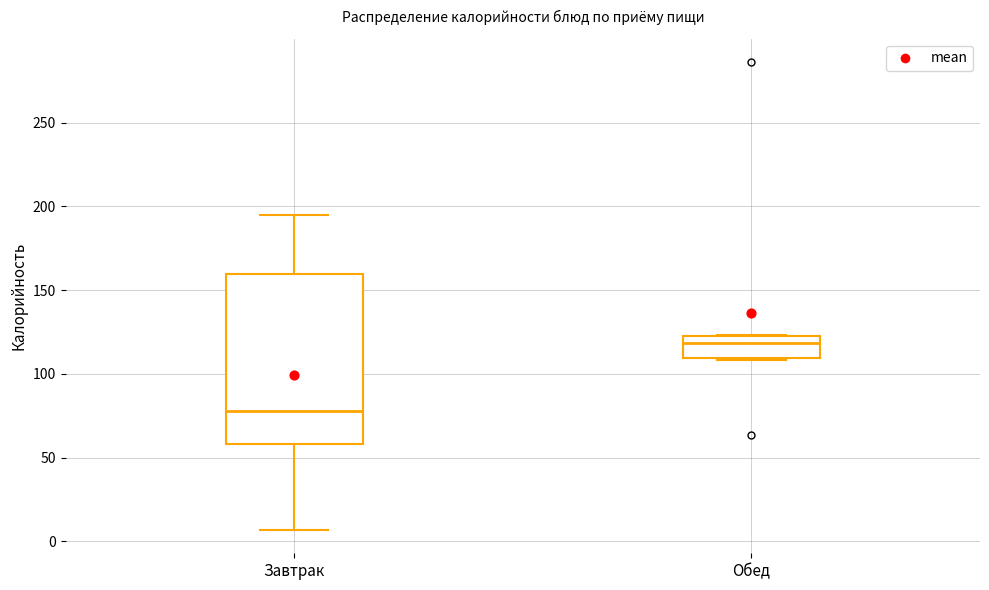

Which box is the tallest, from its lower edge to its upper edge?

Завтрак